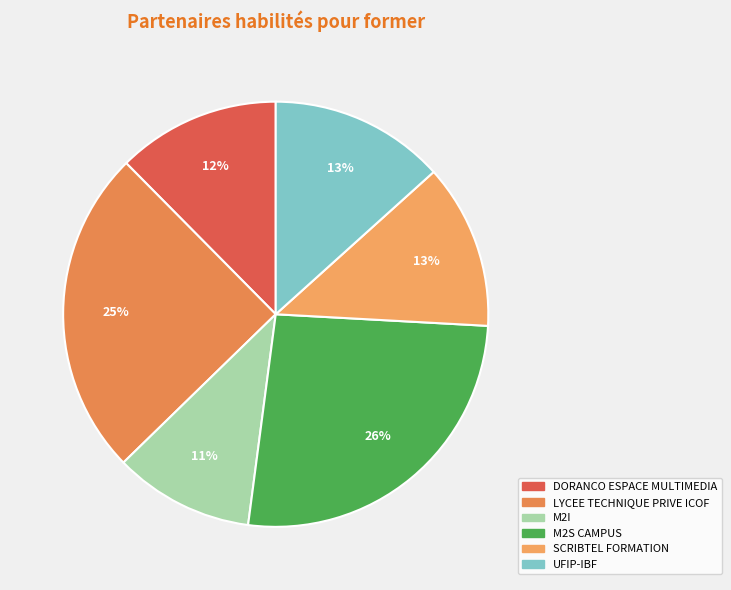

Is SCRIBTEL FORMATION the majority of the pie?

No